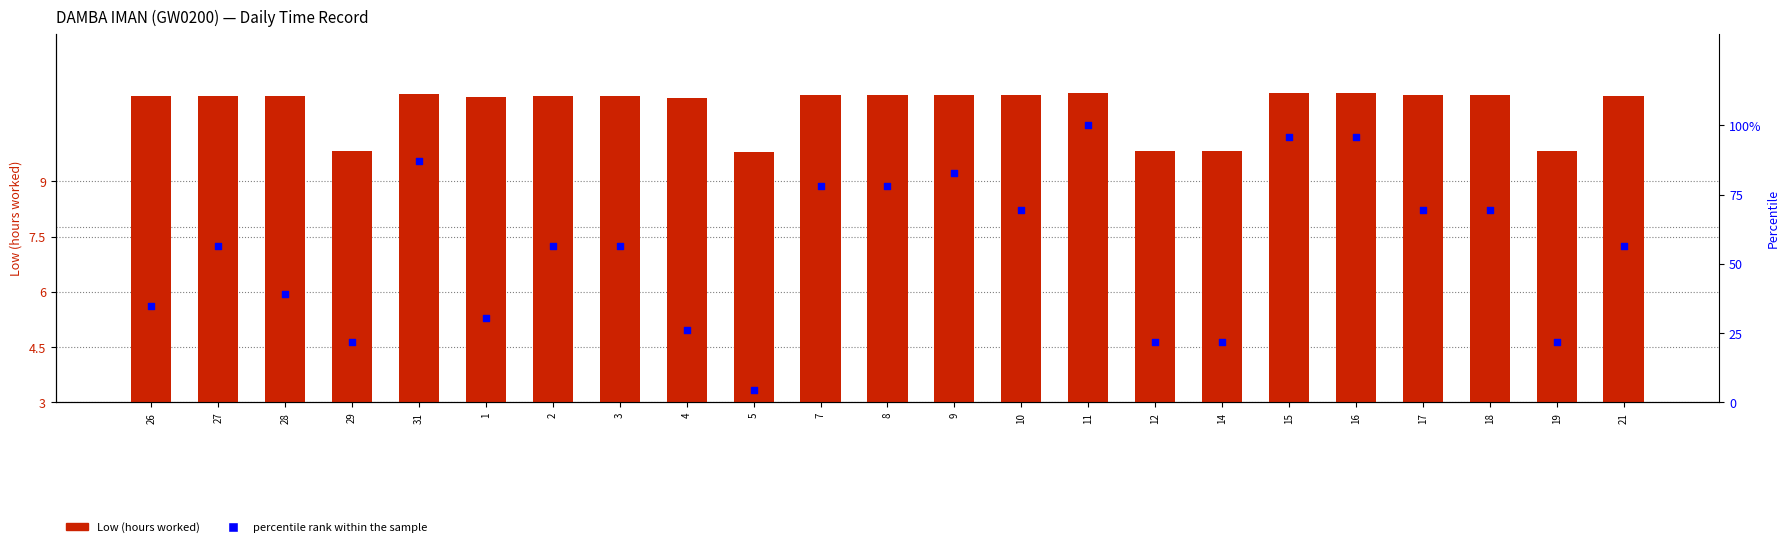

Which series reaches the minimum Y coordinate?

percentile rank within the sample